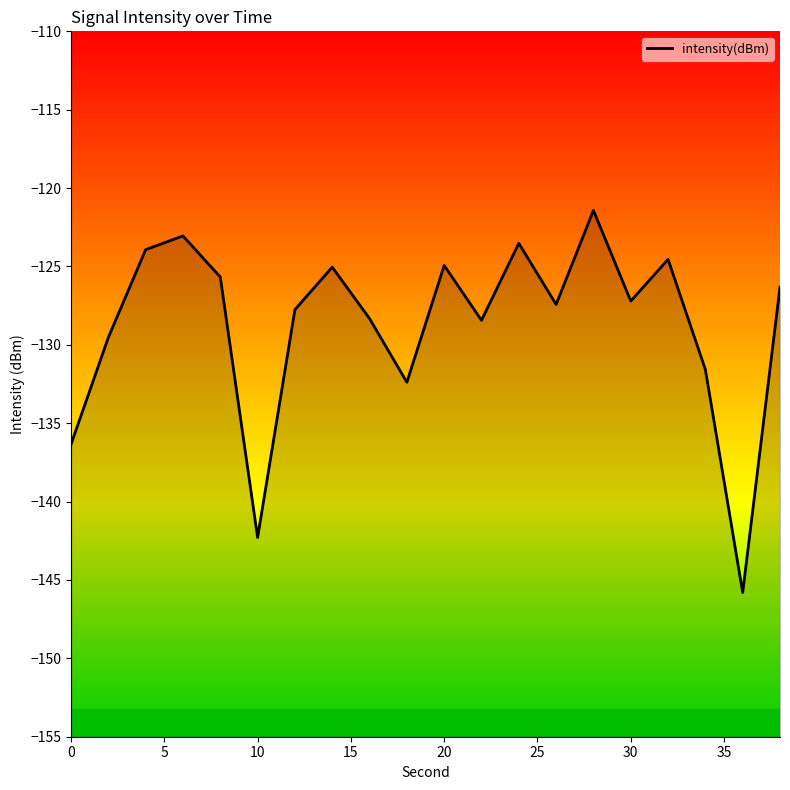

What is the smallest value displayed?

-145.8